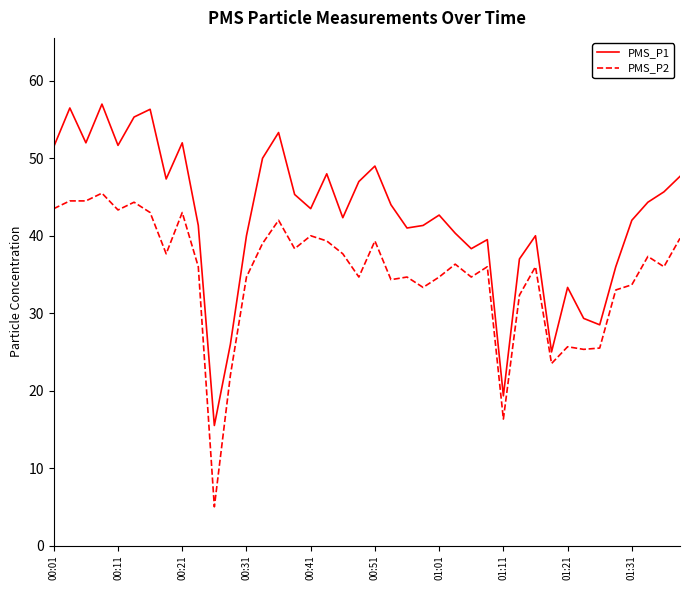

Which series has the largest total across all categories?

PMS_P1